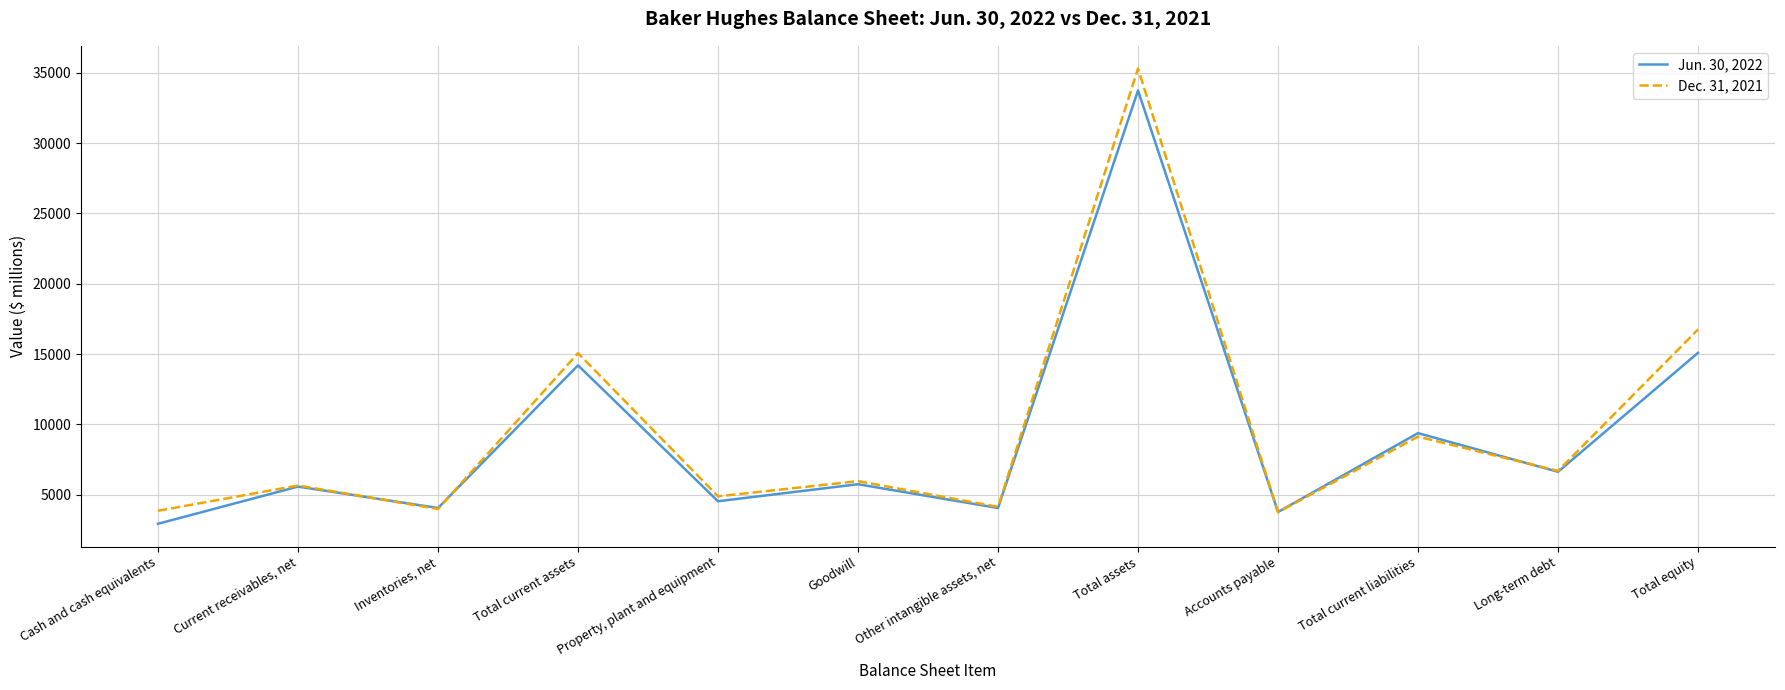

True or false: Dec. 31, 2021 has more than 1 interior local peaks.

True